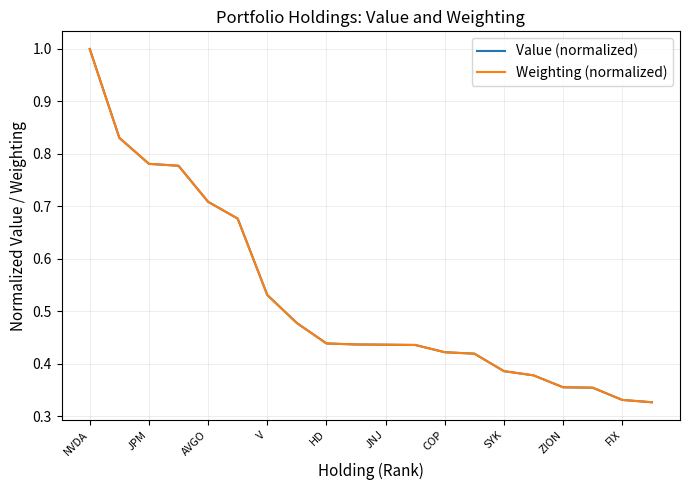

Which series has the widest spread of values?

Value (normalized)